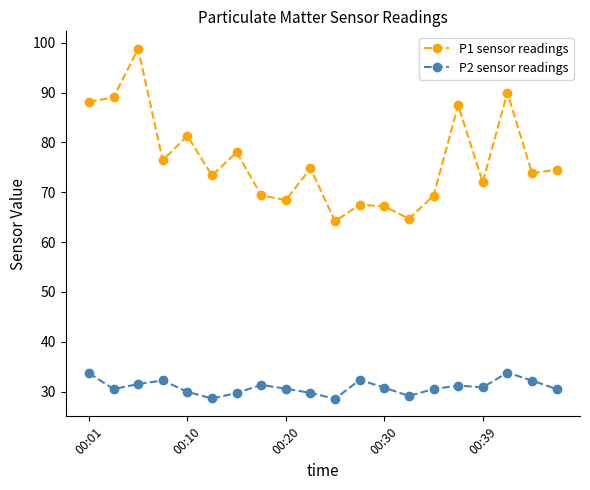

How many series are shown in this chart?

2